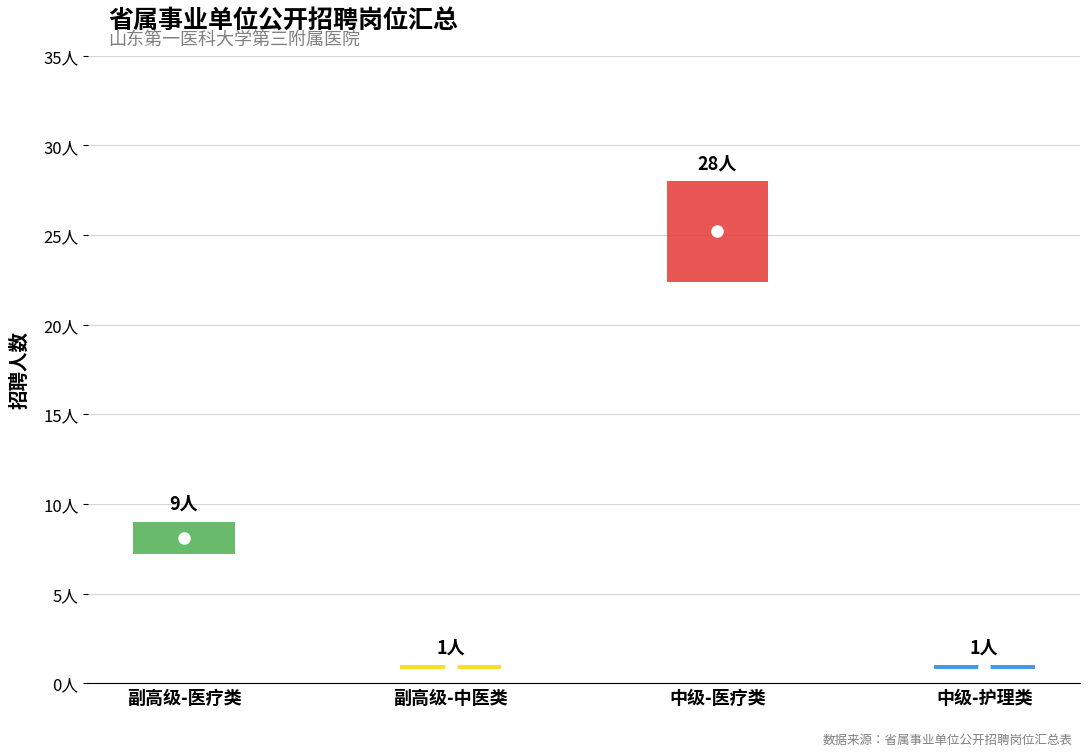

List the labels in order of value, largest first.

中级-医疗类, 副高级-医疗类, 副高级-中医类, 中级-护理类